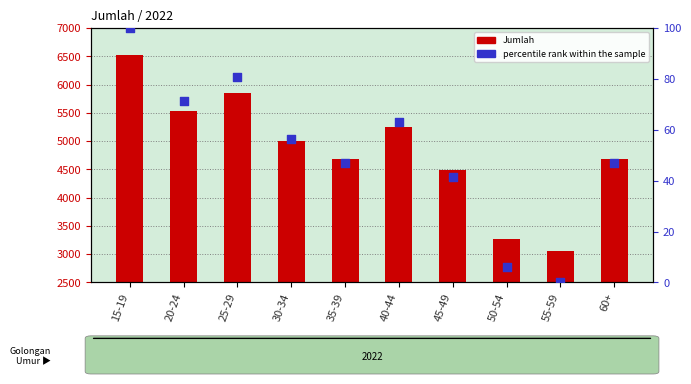

Which series contains the lowest Y value?

percentile rank within the sample